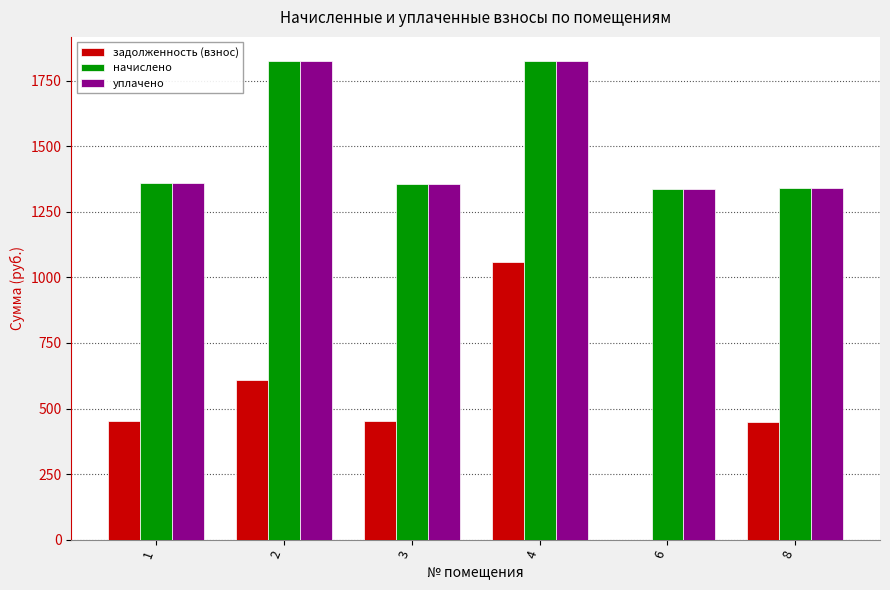

What are all the series names shown in the legend?

задолженность (взнос), начислено, уплачено